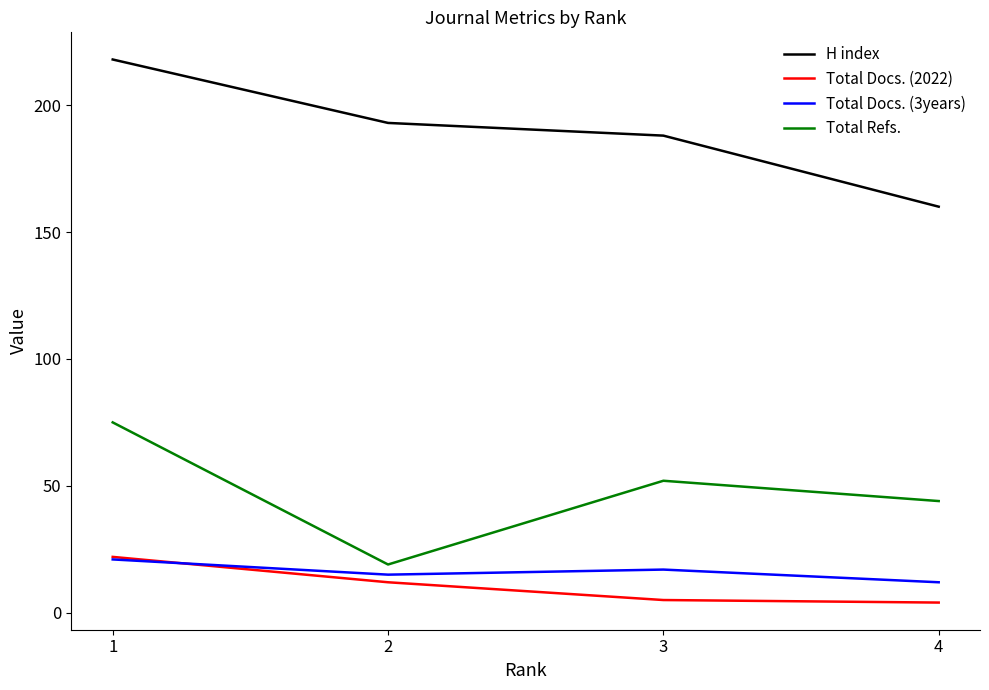

How many lines are shown in the chart?

4